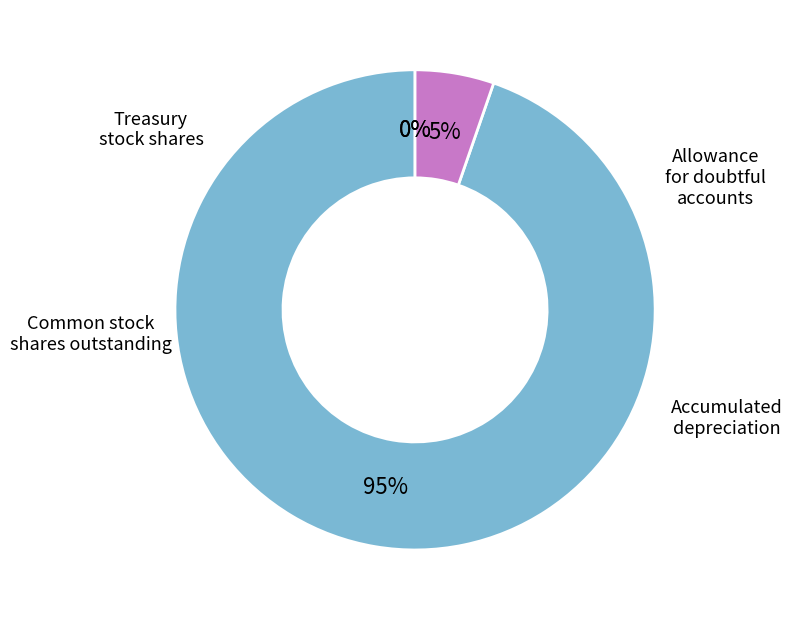

Is there any slice that represents more than half of the pie?

Yes